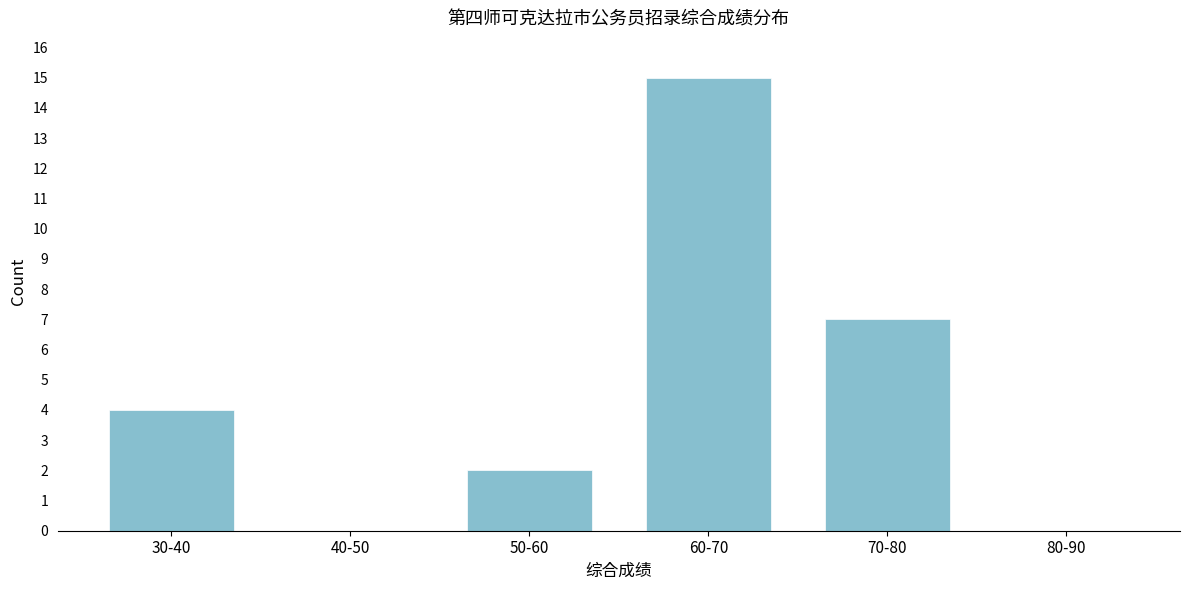

Reading left to right, extract all data points from this chart.

30-40=4	40-50=0	50-60=2	60-70=15	70-80=7	80-90=0